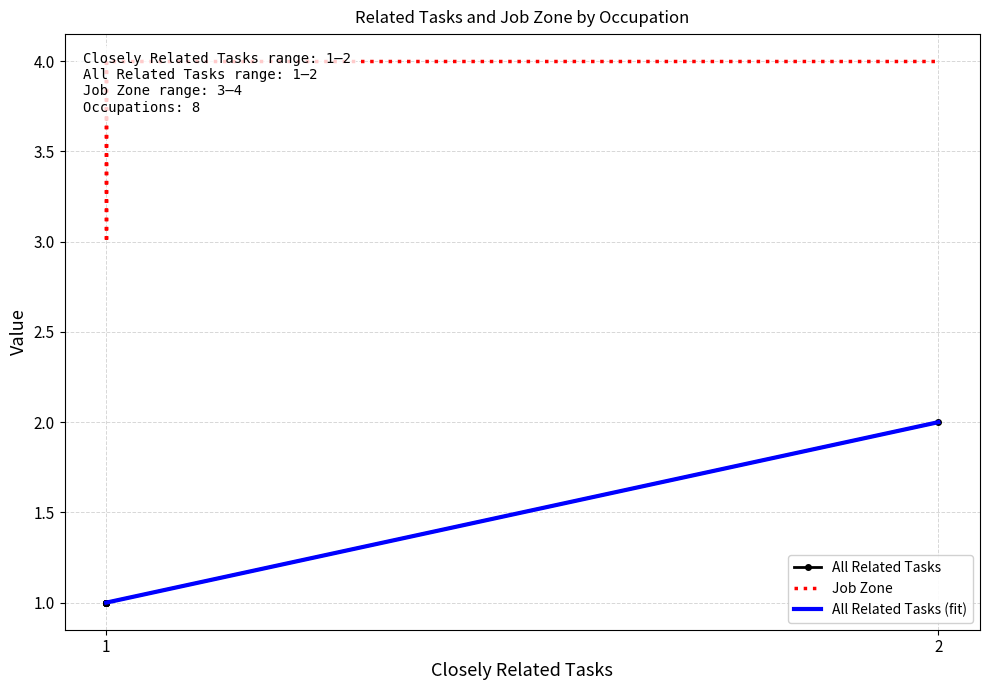

True or false: Job Zone and All Related Tasks cross at least once.

False